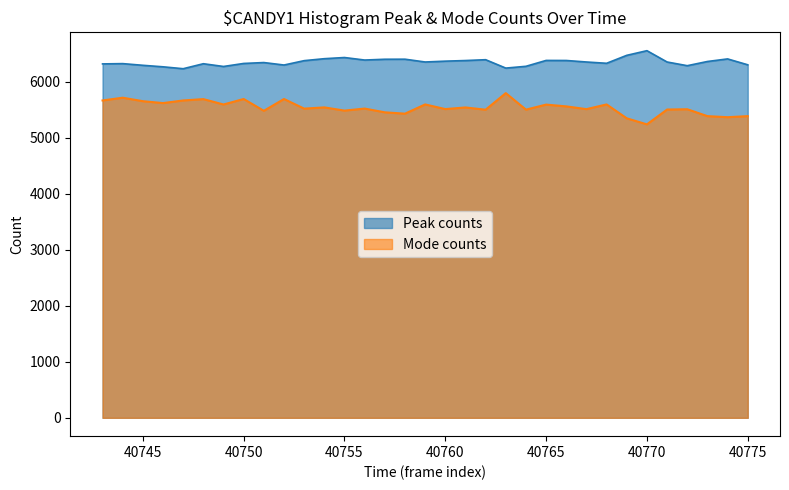

True or false: Mode counts has more than 0 interior local peaks.

True